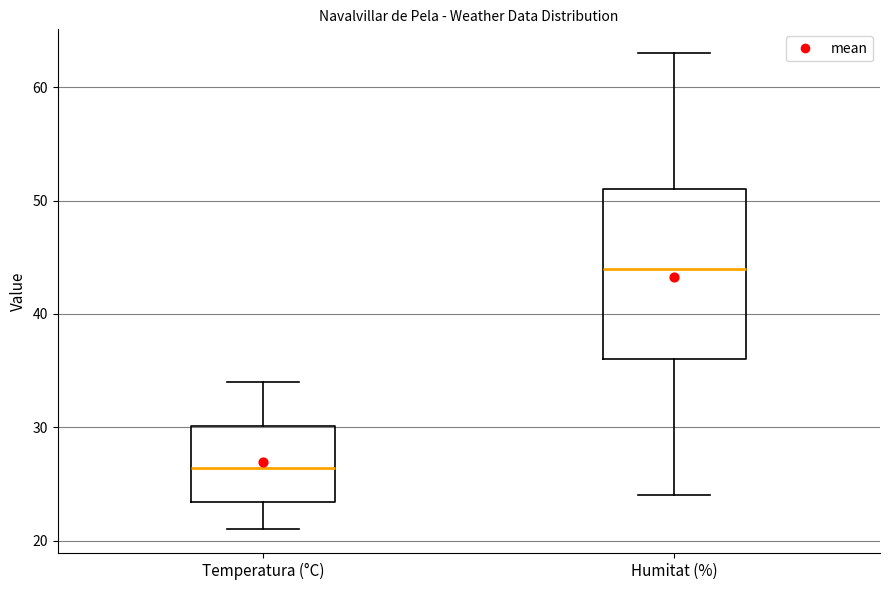

Which box has the lowest median line?

Temperatura (°C)